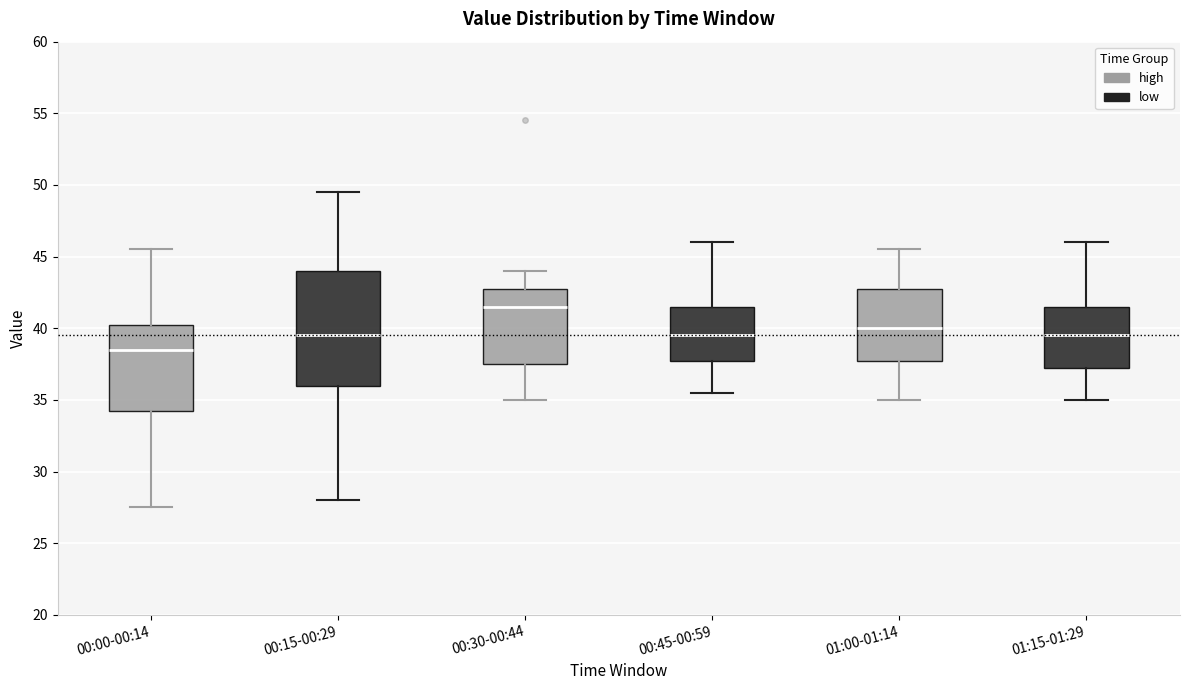

Where does the upper whisker of the box for 00:30-00:44 end on the y-axis? The values are not printed on the chart, so give them approximately, as read against the axis.

44.0